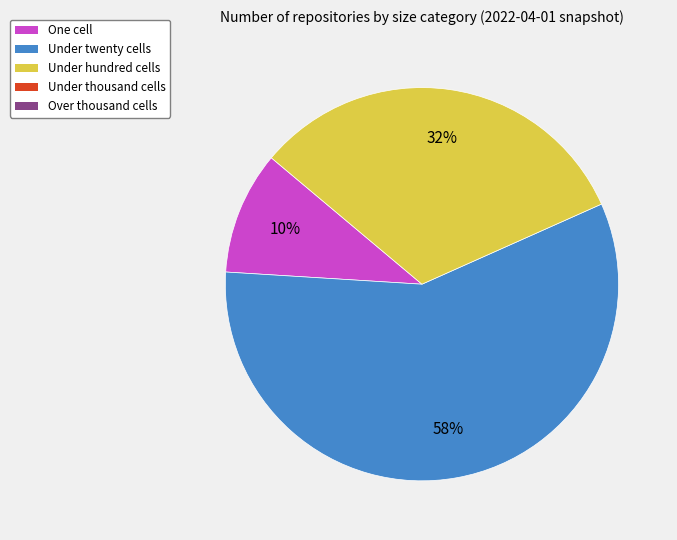

To the nearest percent, what is the difference between the largest and smallest slice percentages?

48%